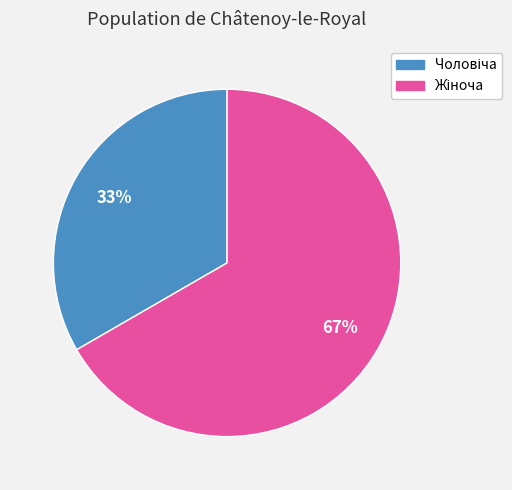

To the nearest percent, what is the average slice percentage?

50%